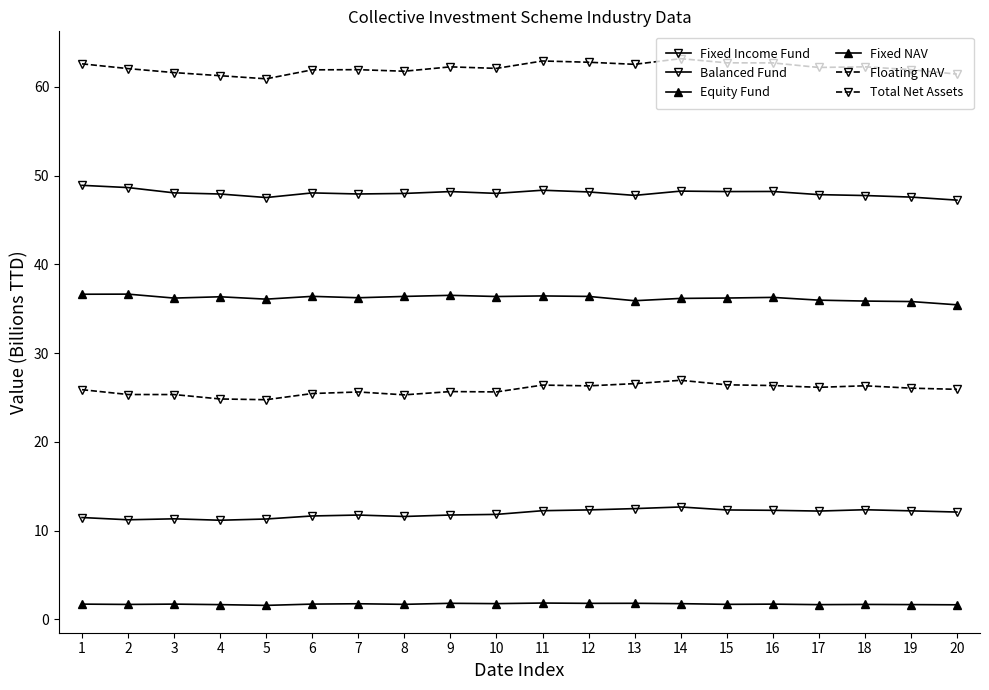

Is this an area chart (filled region under the line)?

No